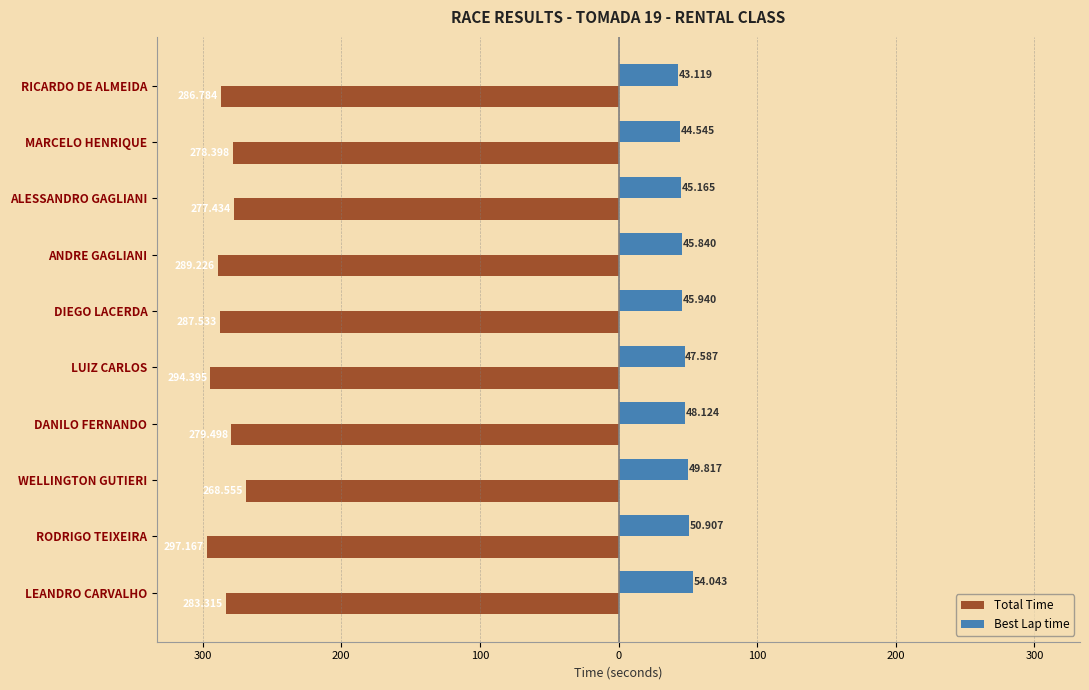

How many data points in Total Time are above -283?

4